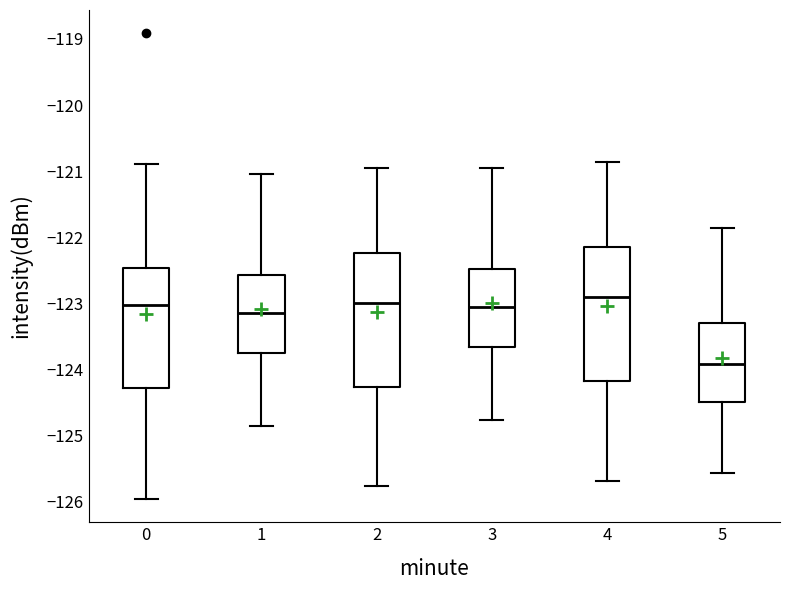

Which box's median line is the lowest?

5